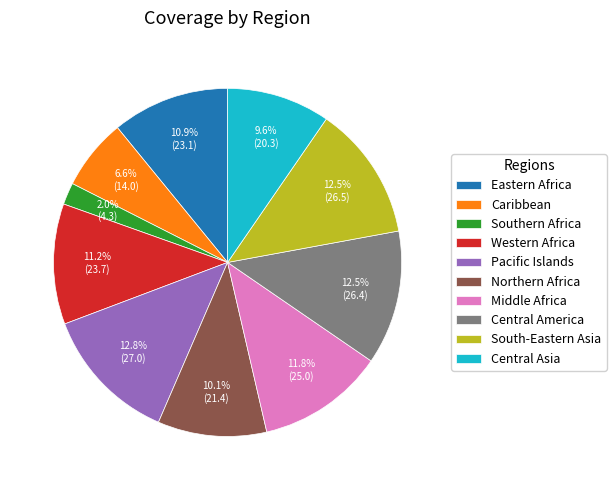

How many segments does this pie chart have?

10